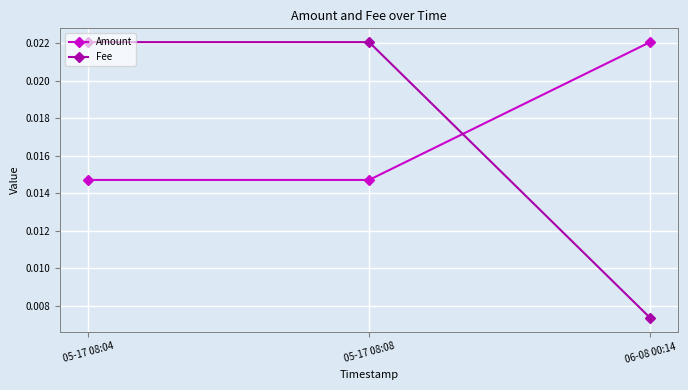

What is the label of the 2nd point from the right?

05-17 08:08